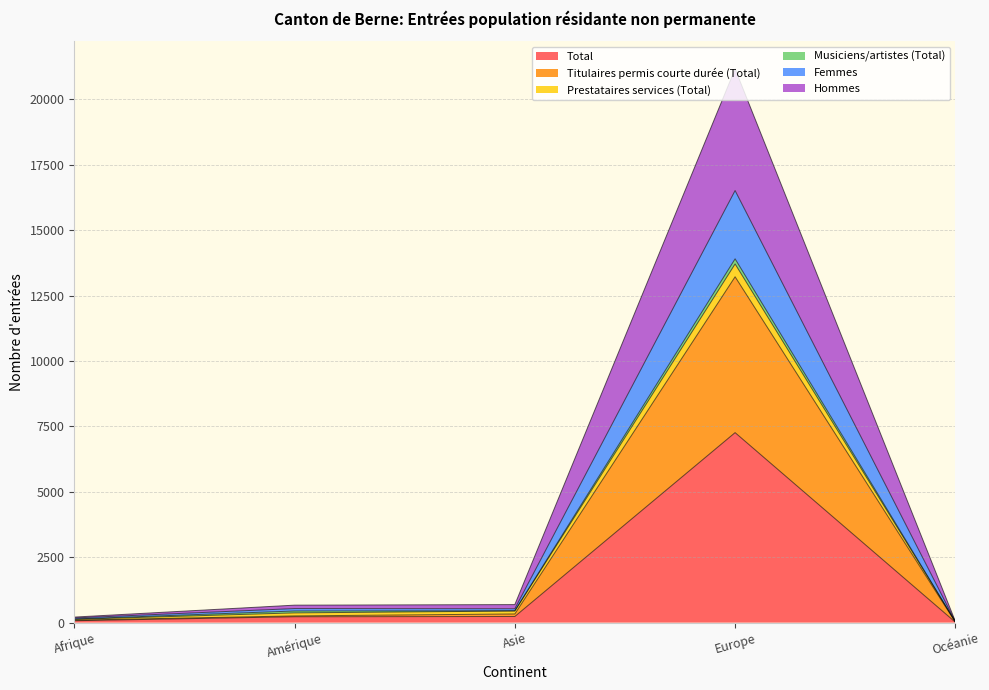

At which category is the sum across all series the highest?

Europe